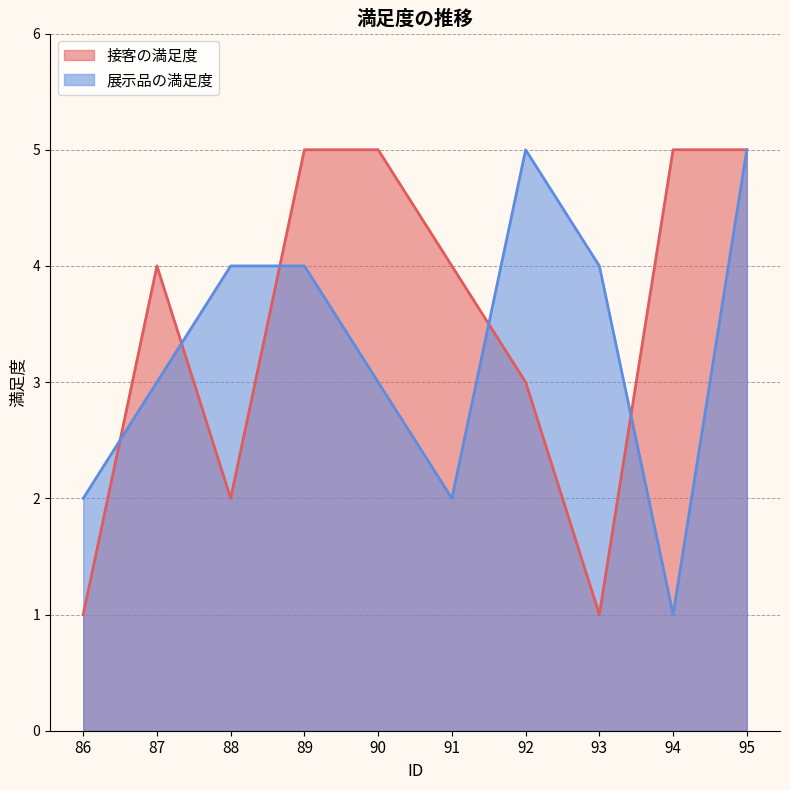

How many values in the 接客の満足度 series exceed 4?

4